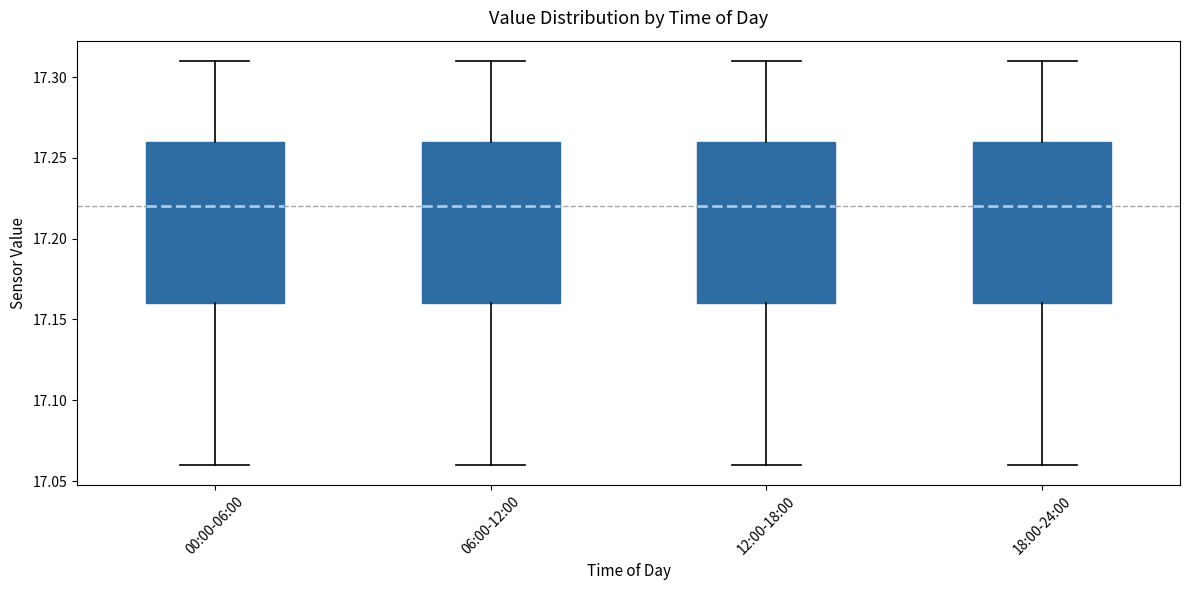

Reading left to right, read every box against the y-axis: the position of its median line, the range the box covers, and the ends of its whiskers. The values are not printed on the chart, so give them approximately, as read against the axis.

00:00-06:00: median 17.22, box 17.16 to 17.26, whiskers 17.06 to 17.31
06:00-12:00: median 17.22, box 17.16 to 17.26, whiskers 17.06 to 17.31
12:00-18:00: median 17.22, box 17.16 to 17.26, whiskers 17.06 to 17.31
18:00-24:00: median 17.22, box 17.16 to 17.26, whiskers 17.06 to 17.31